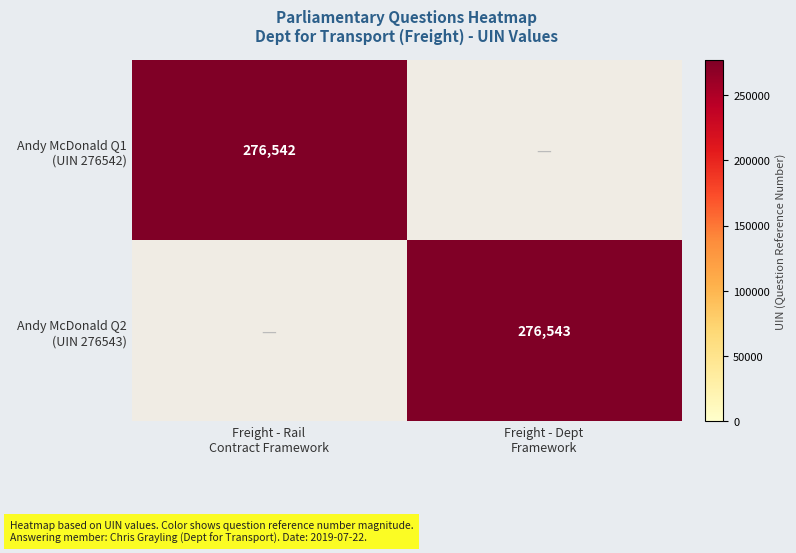

Is it true that Andy McDonald Q2 (UIN 276543) equals 415072.6 at Freight - Dept Framework?

False